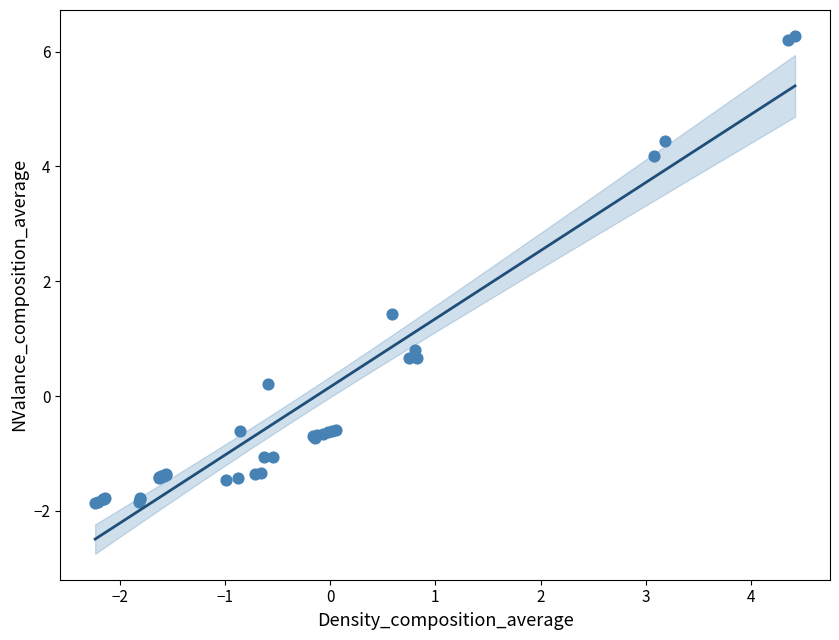

What Y value in the scatter plot is closest to 2?

1.4